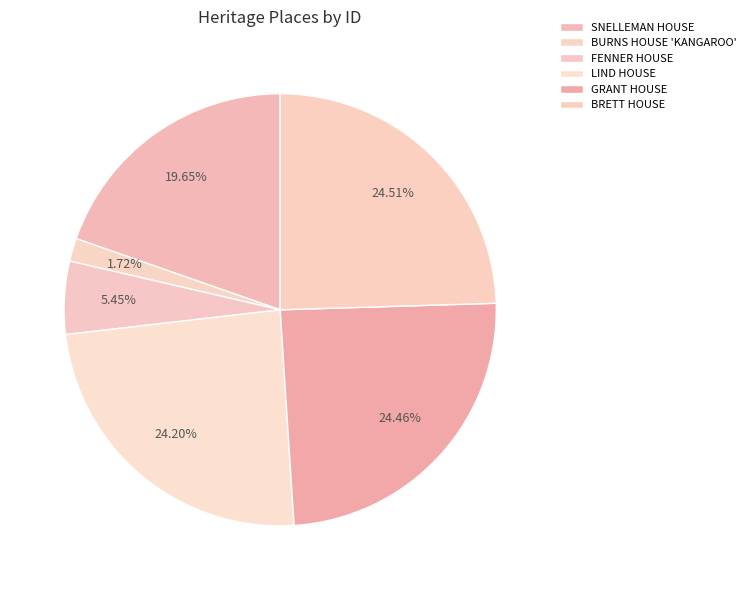

Which slice is the largest?

BRETT HOUSE